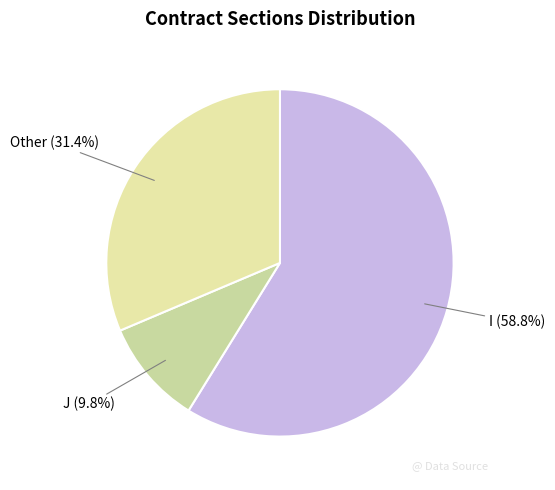

To the nearest percent, what is the average slice percentage?

33%